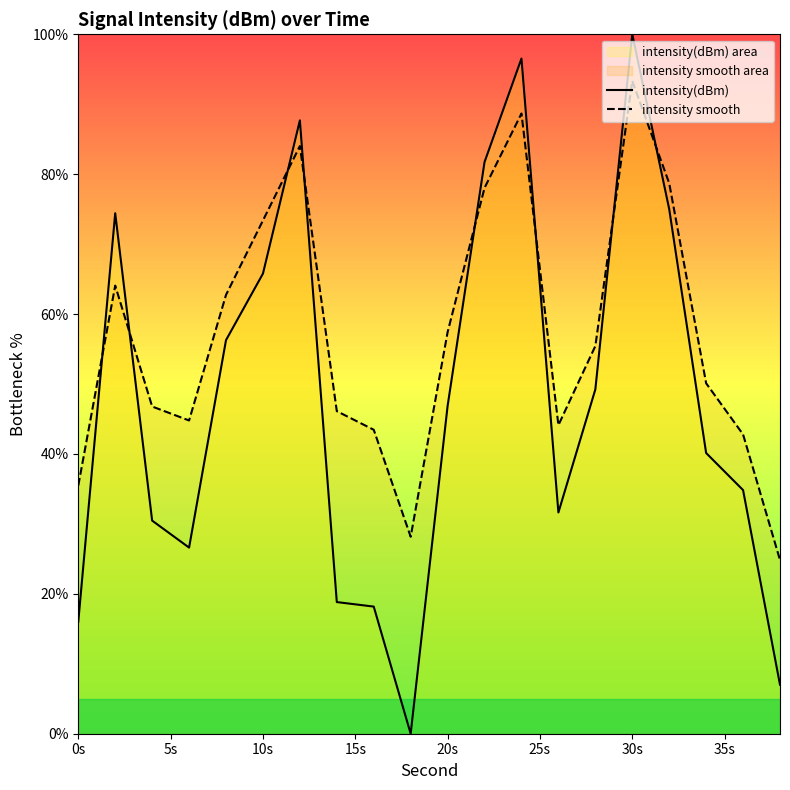

Which series has the widest spread of values?

intensity(dBm)